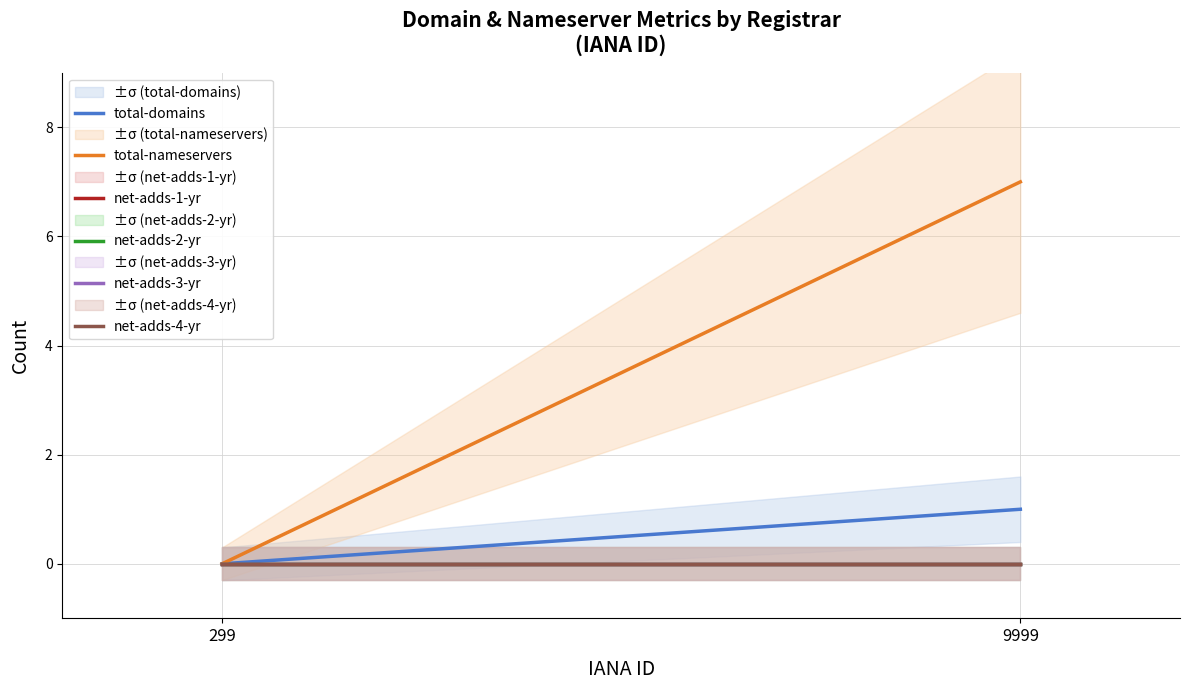

Is the value of total-nameservers at 299 greater than the value of net-adds-3-yr at 299?

No